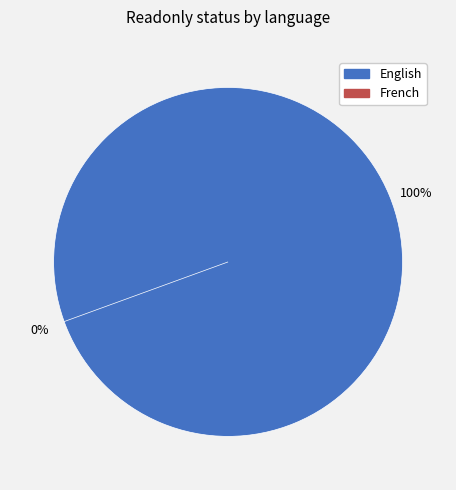

Is the sum of English and French greater than half?

Yes